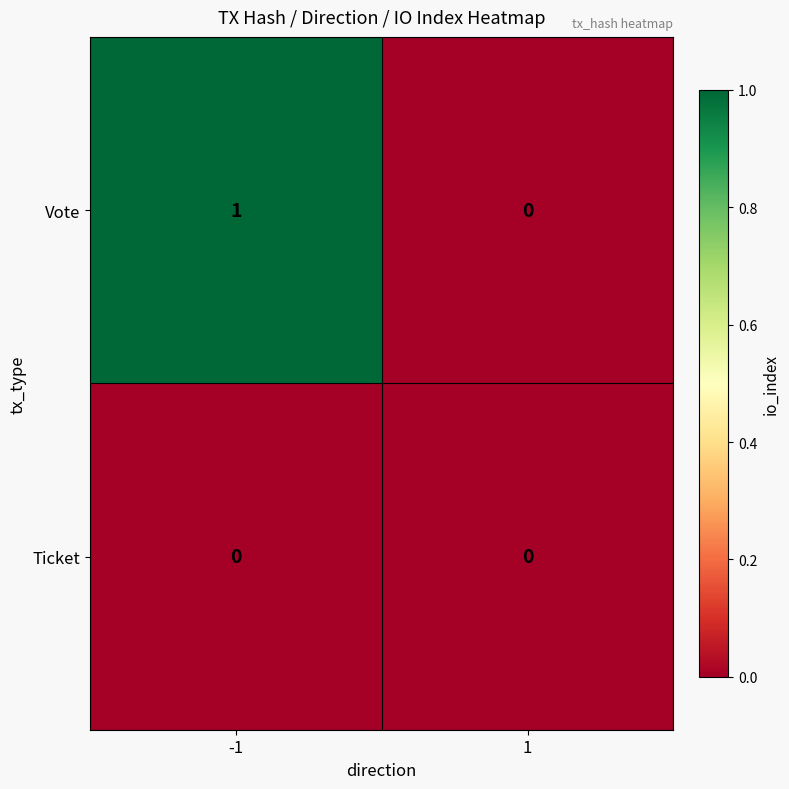

What is the maximum value shown in the chart?

1